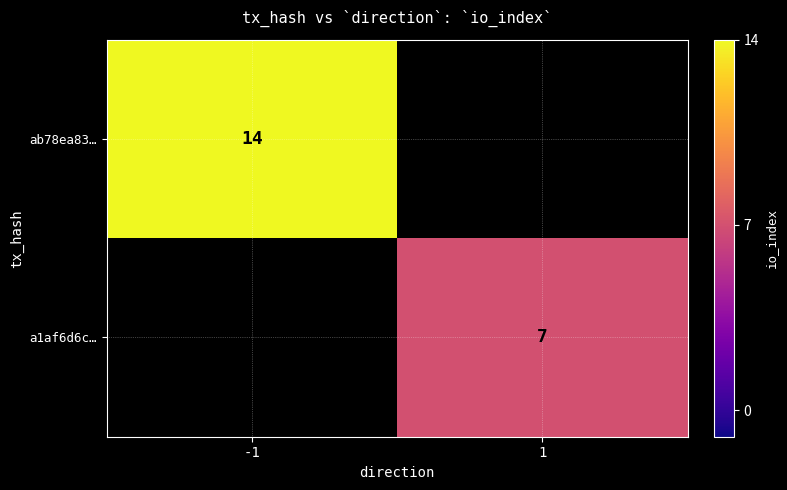

True or false: ab78ea83… has a value of 14 at -1.

True